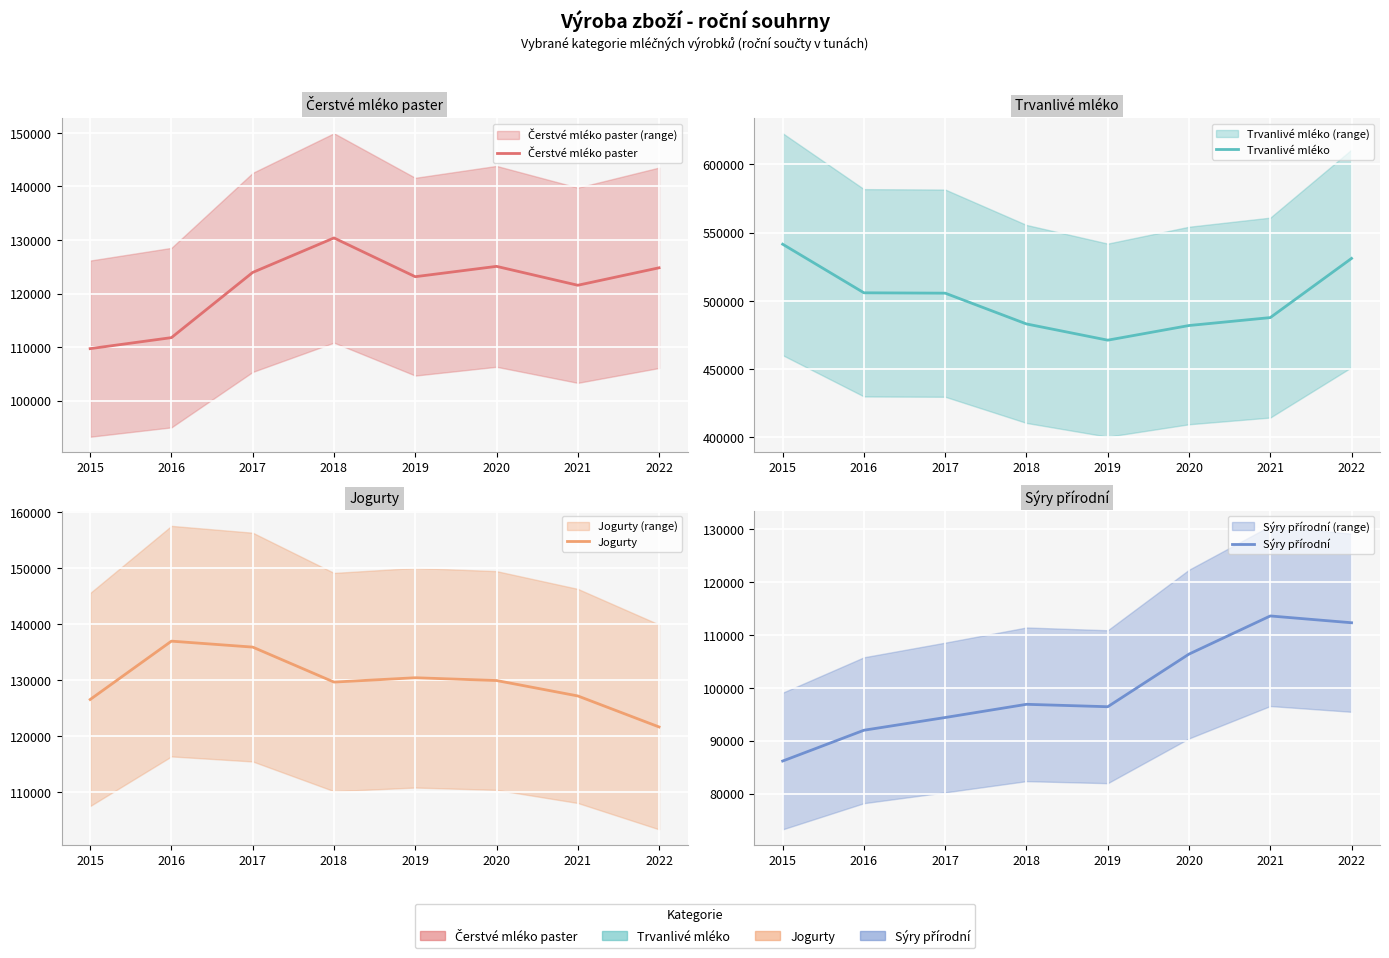

True or false: Jogurty and Čerstvé mléko paster intersect in this chart.

True